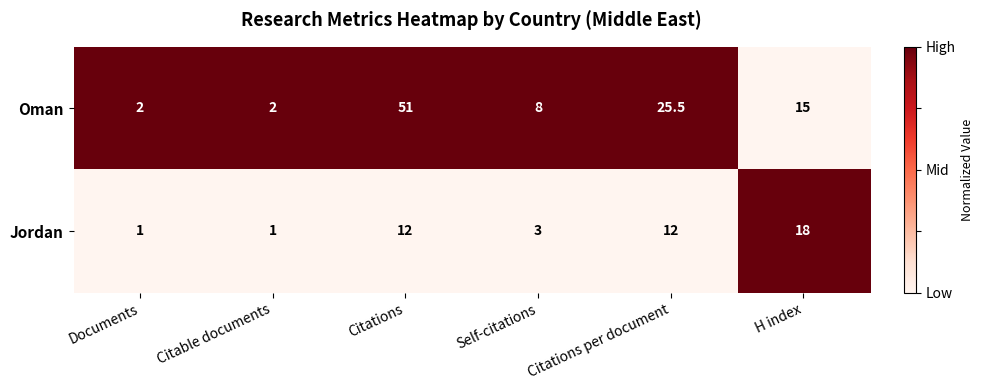

What is the total value across all series at Citable documents?

3.0